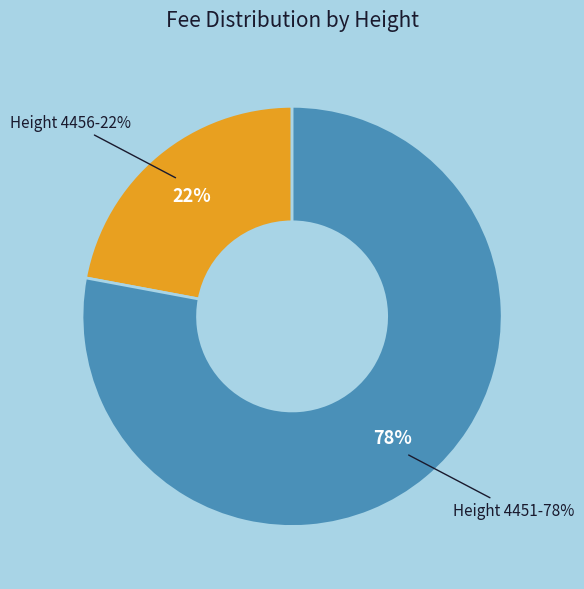

What percentage is the 4456 slice, to the nearest percent?

22%